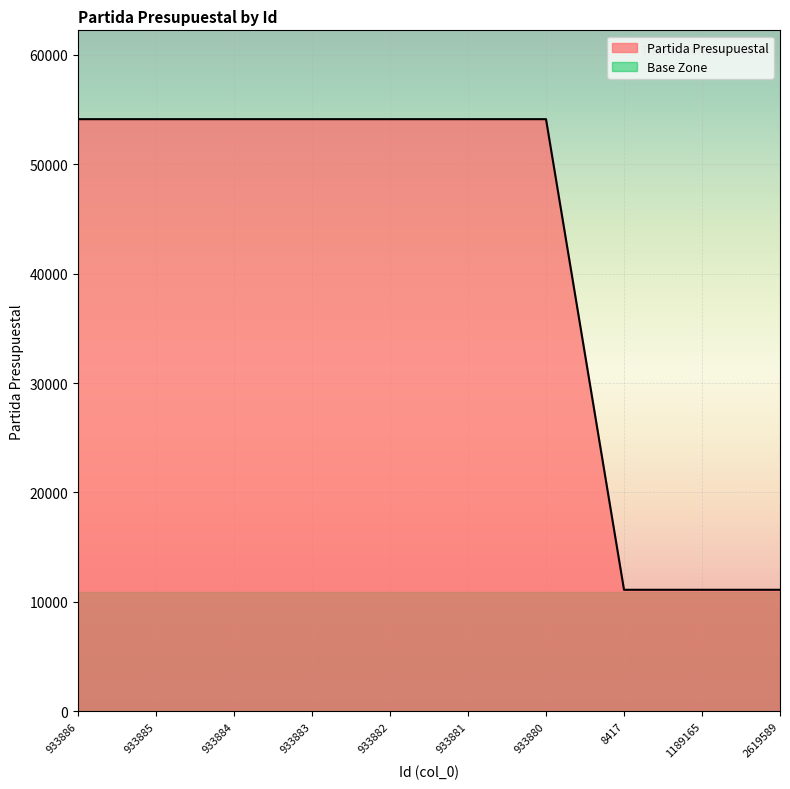

What is the difference between the maximum and minimum values?

42990